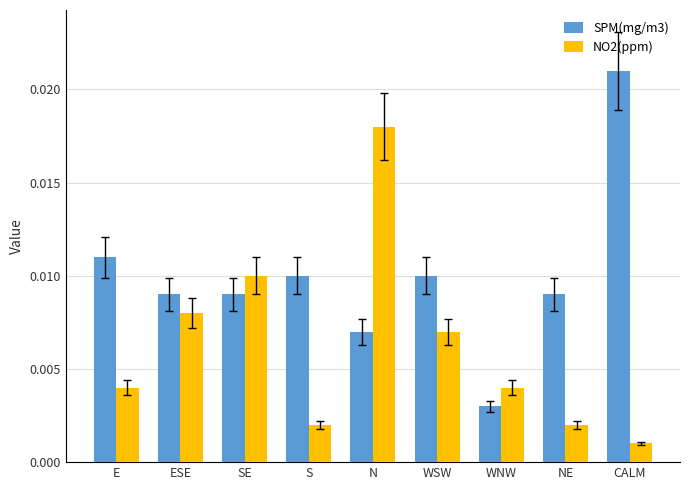

List the series in order of their overall mean, lowest first.

NO2(ppm), SPM(mg/m3)